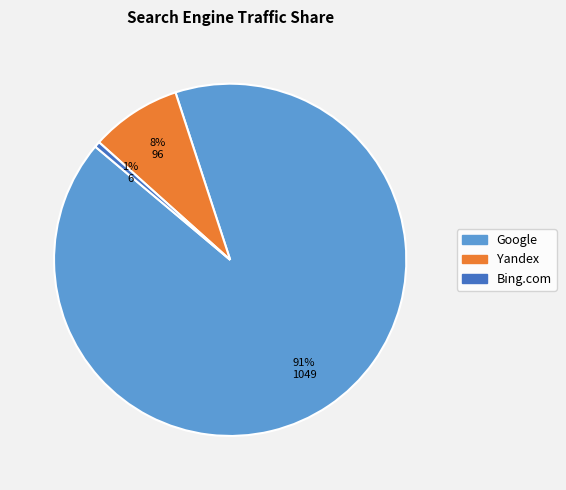

Is there any slice that represents more than half of the pie?

Yes